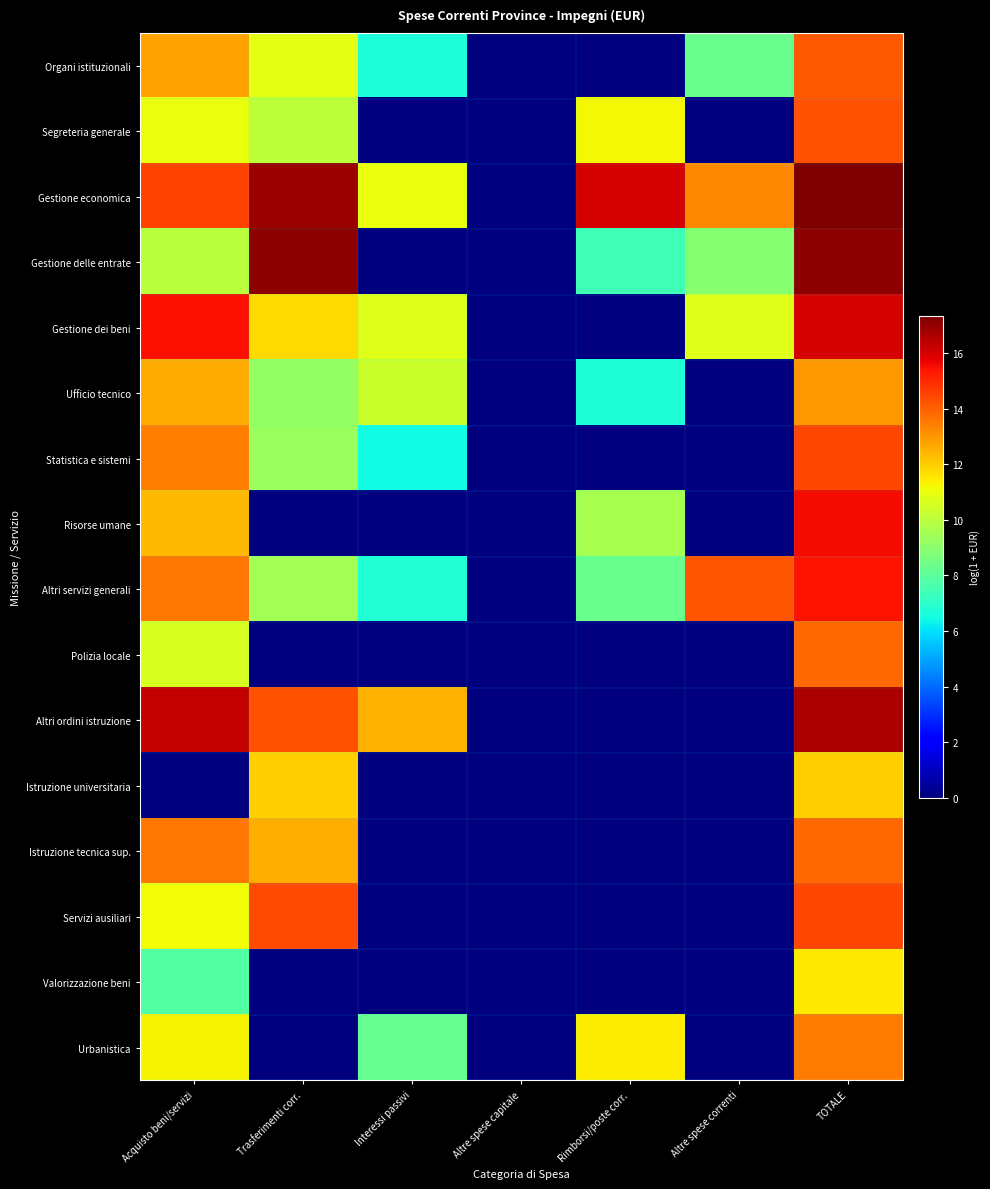

At which category is the sum across all series the highest?

TOTALE